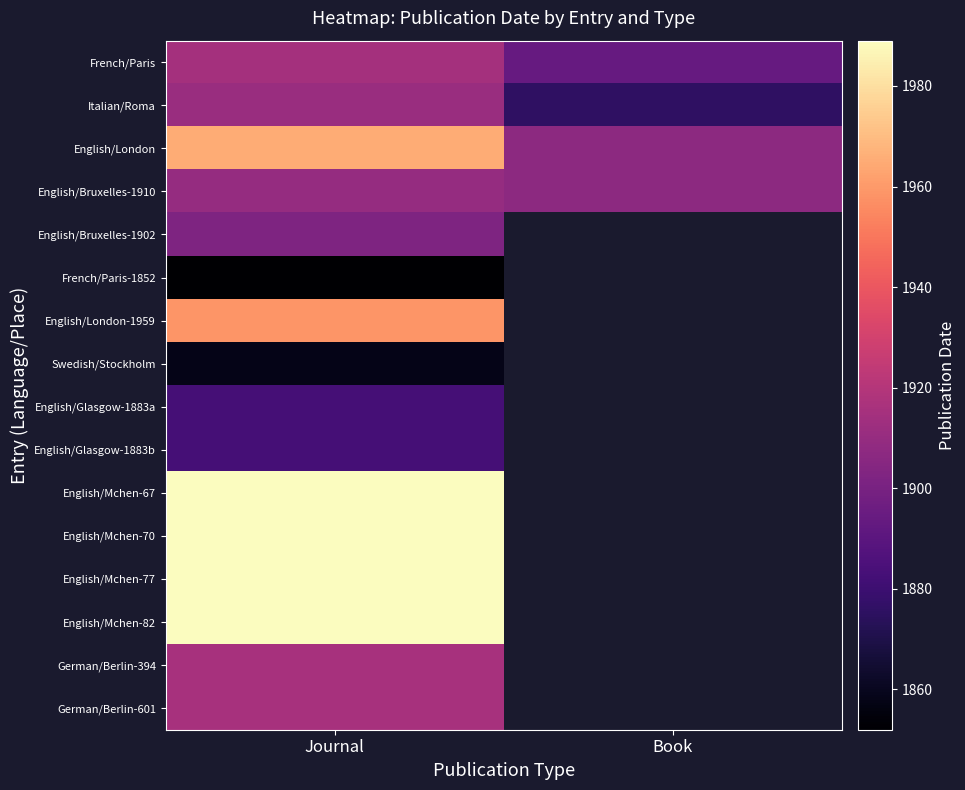

What is the lowest value of the English/Bruxelles-1910 series?

1907.0